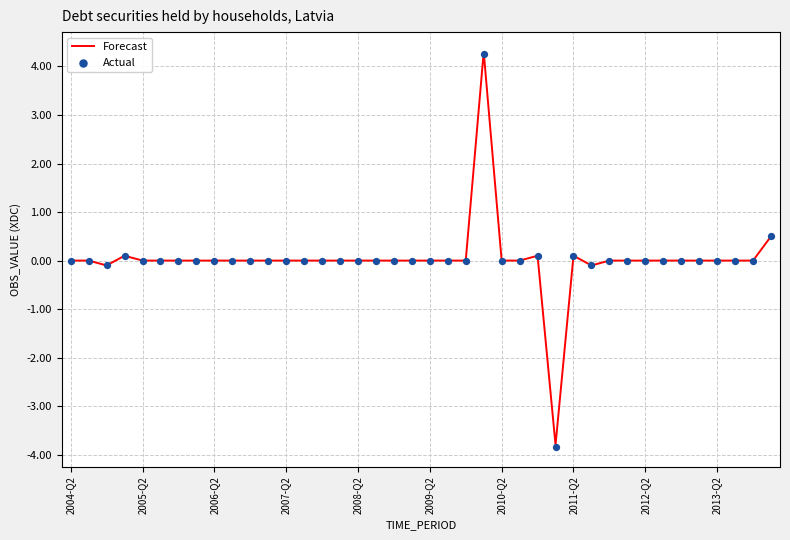

At how many categories does at least one series exceed -1?

39